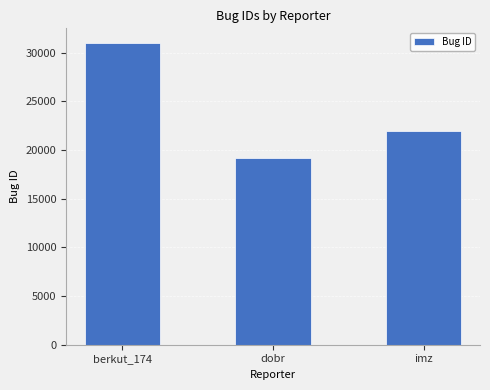

Reading left to right, extract all data points from this chart.

30969	19212	21993